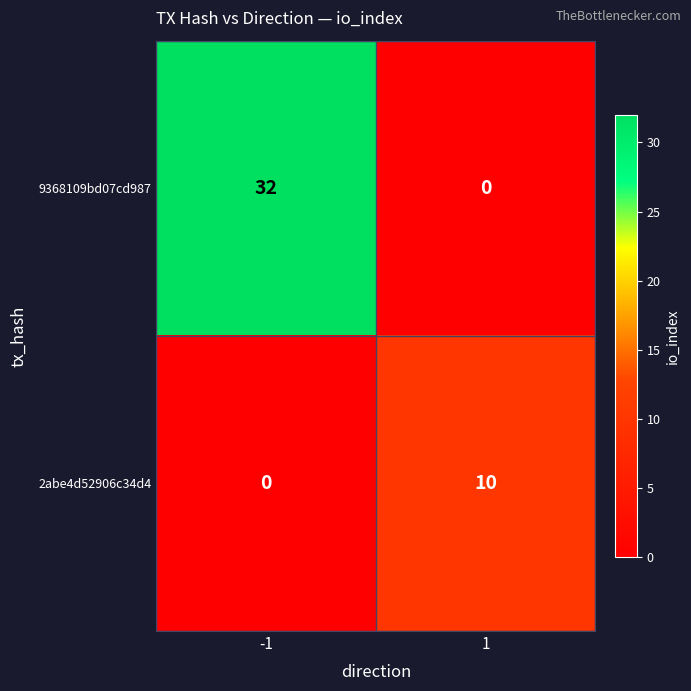

The 9368109bd07cd987 series shows 32 at -1. True or false?

True